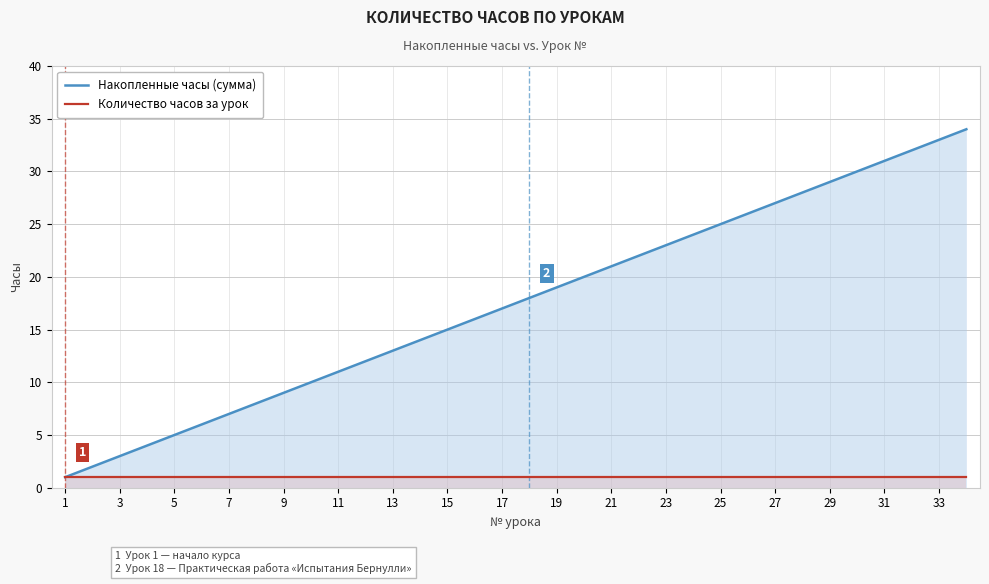

Rank the series by their maximum value, from lowest to highest.

Количество часов за урок, Накопленные часы (сумма)